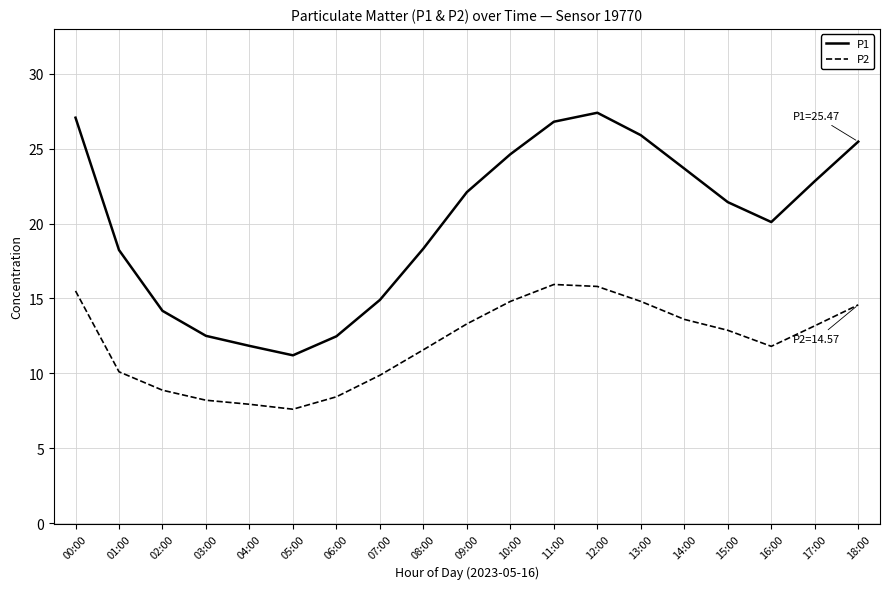

True or false: P1 and P2 cross at least once.

False